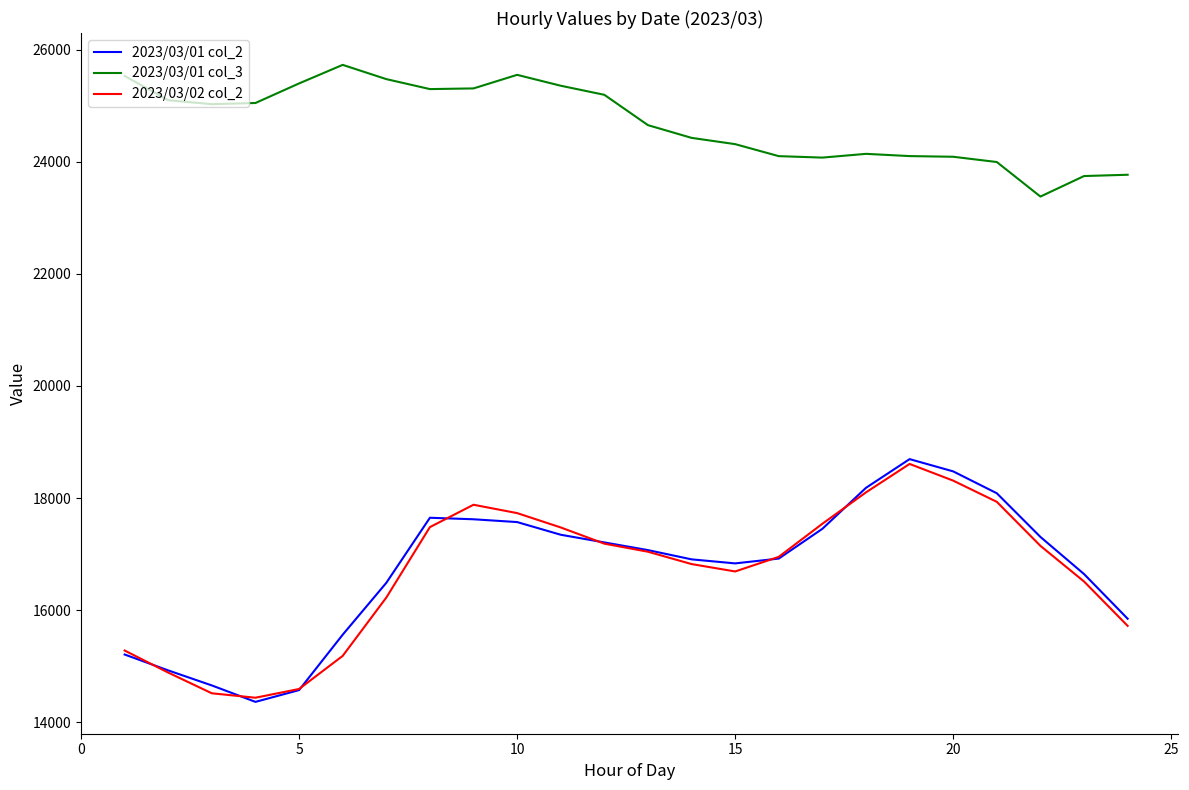

Which series has the largest total across all categories?

2023/03/01 col_3